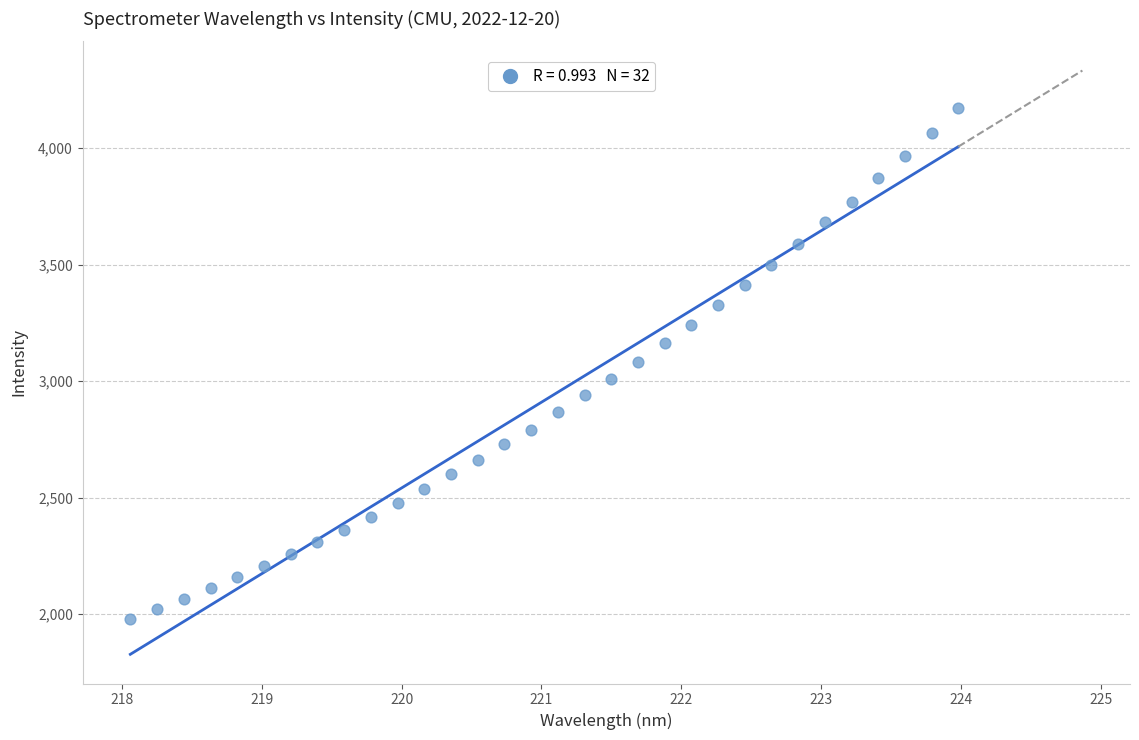

What is the range of X values (max minus min)?

5.9